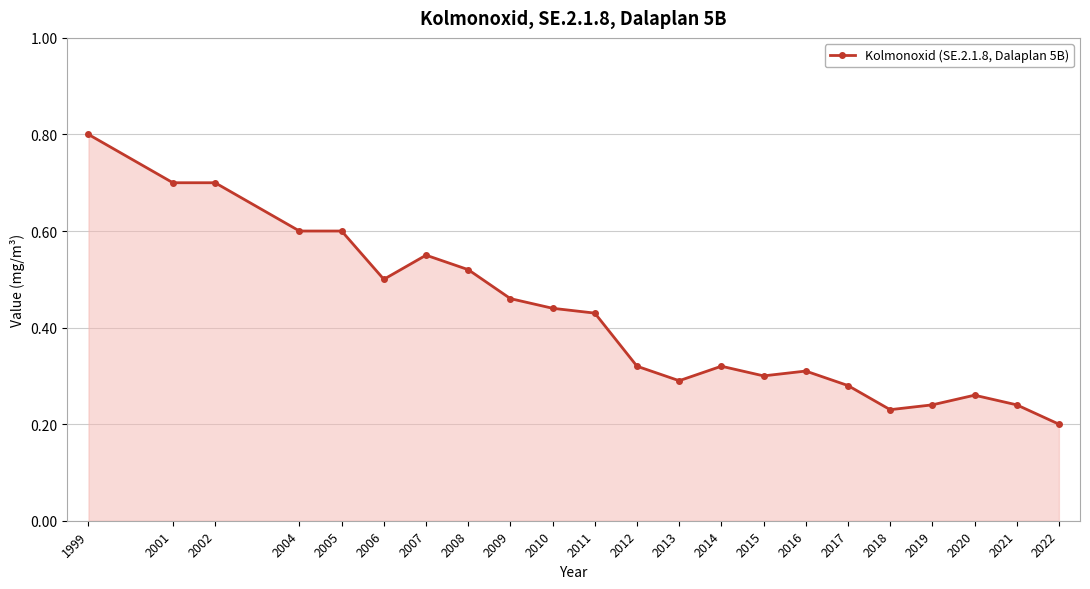

What is the sum of the values at 2011 and 2017?

0.7